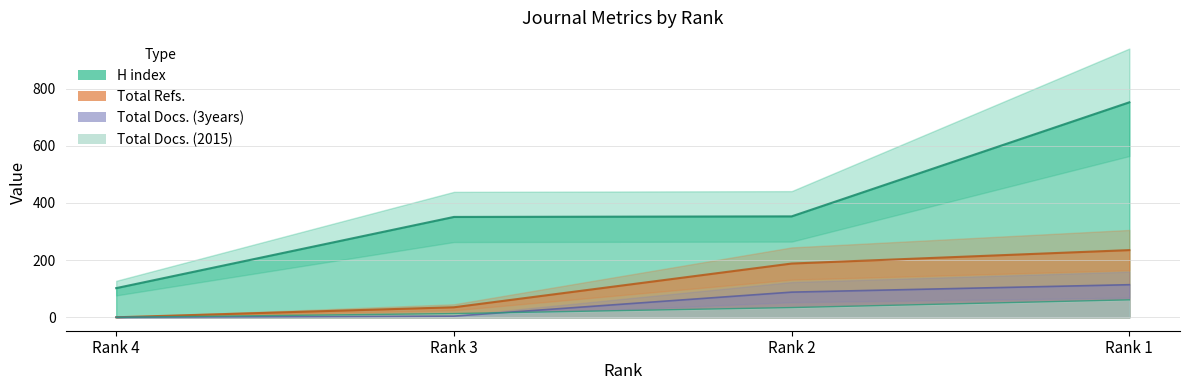

What is the difference between the highest and lowest values at Rank 1?

691